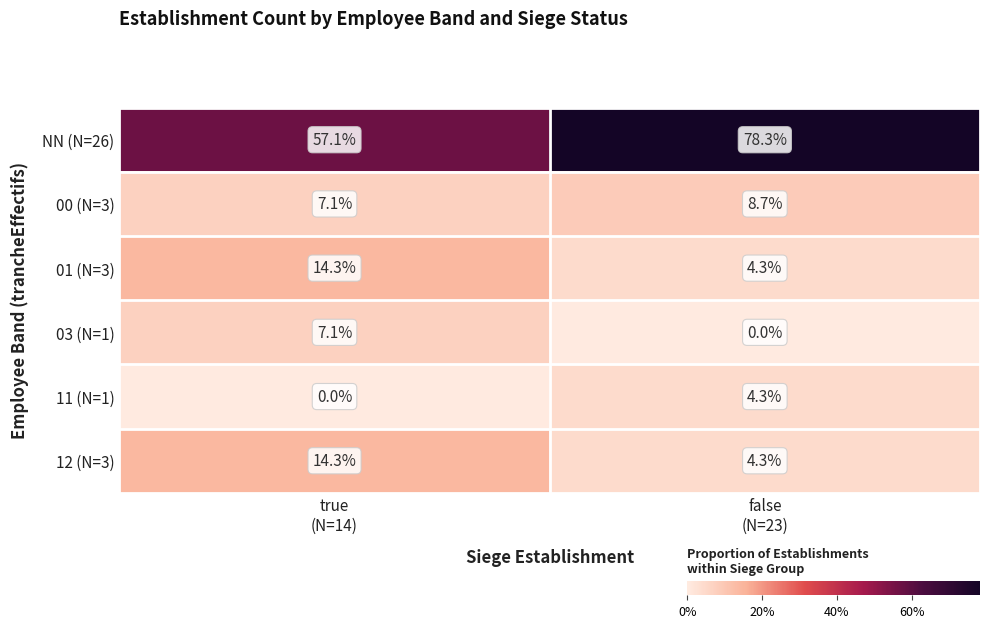

Which series has the widest spread of values?

NN (N=26)